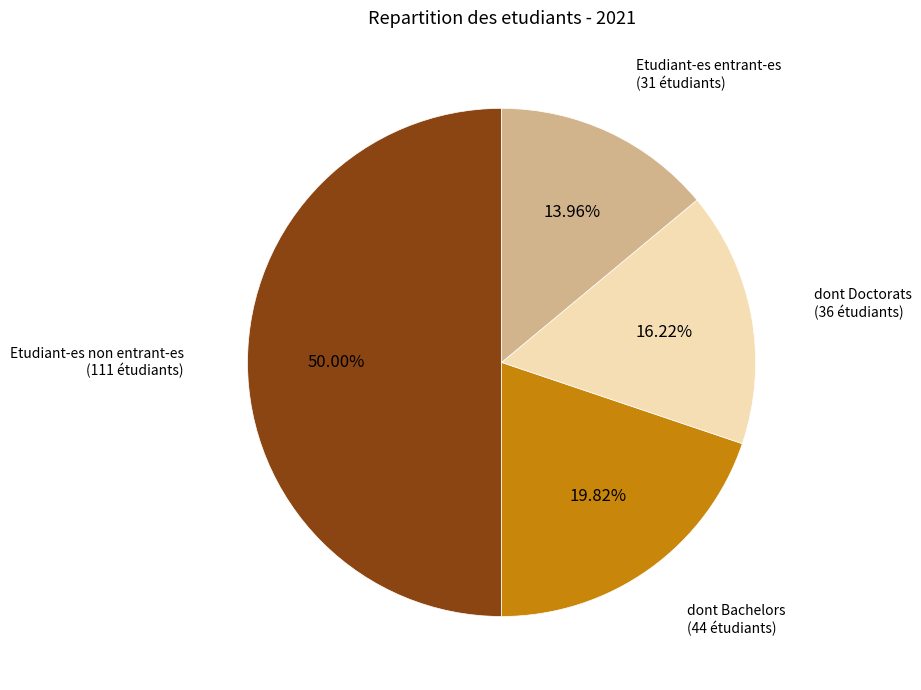

How many segments does this pie chart have?

4